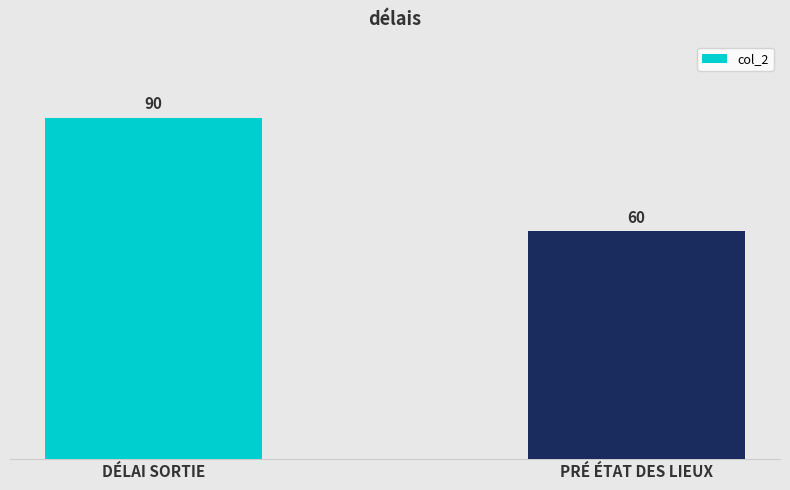

Reading right to left, list all the values displayed in this chart.

60	90